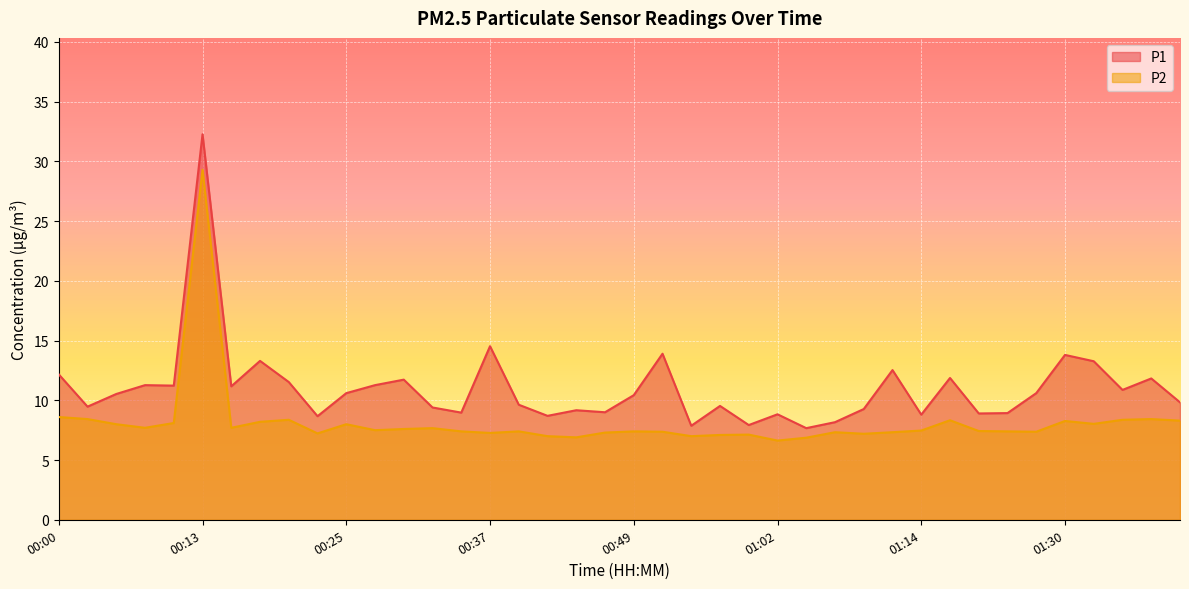

Which series has the largest range (max minus min)?

P1